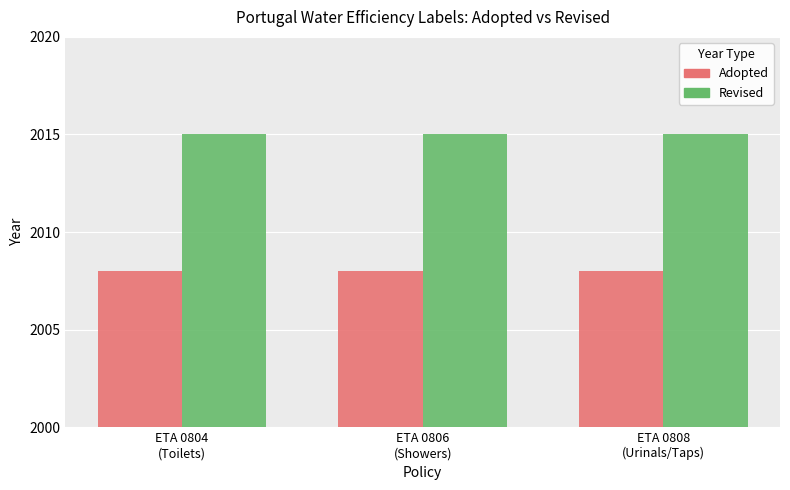

At how many categories does at least one series exceed 2014?

3